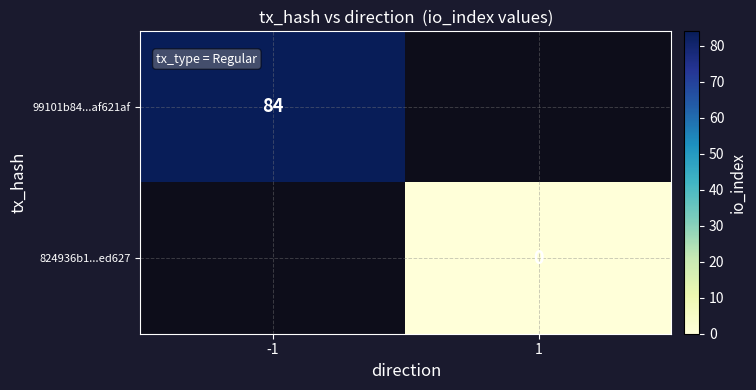

The 99101b84...af621af series shows 84 at -1. True or false?

True